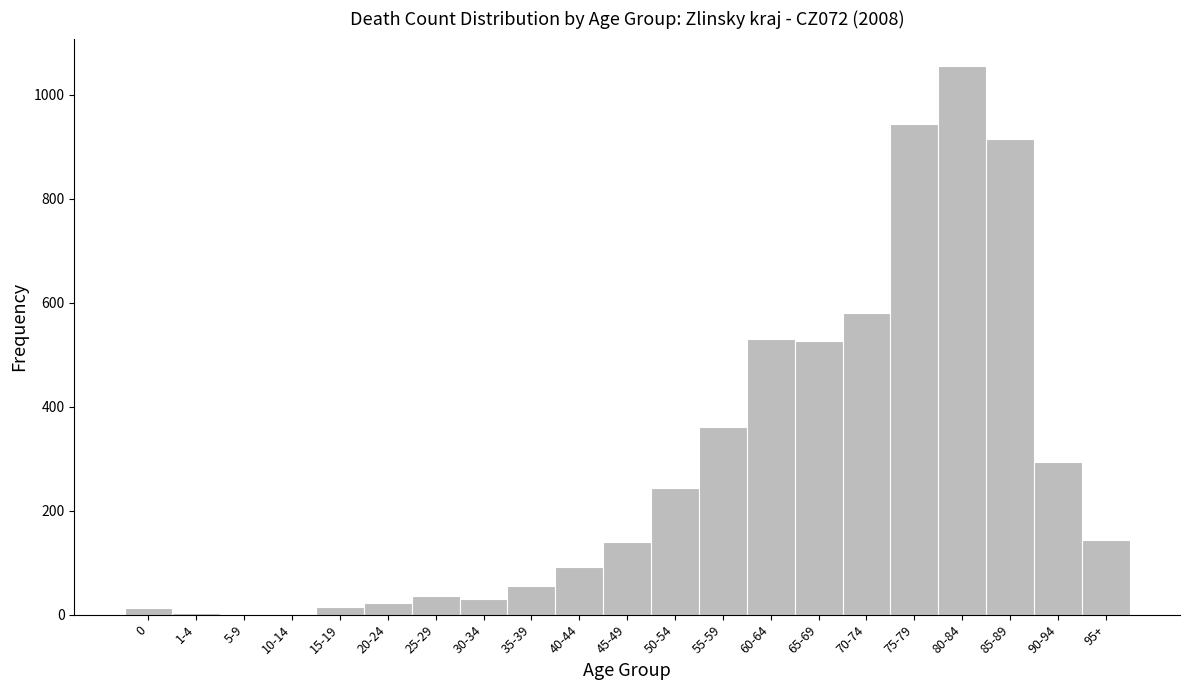

What is the change in value from 75-79 to 85-89?

-30